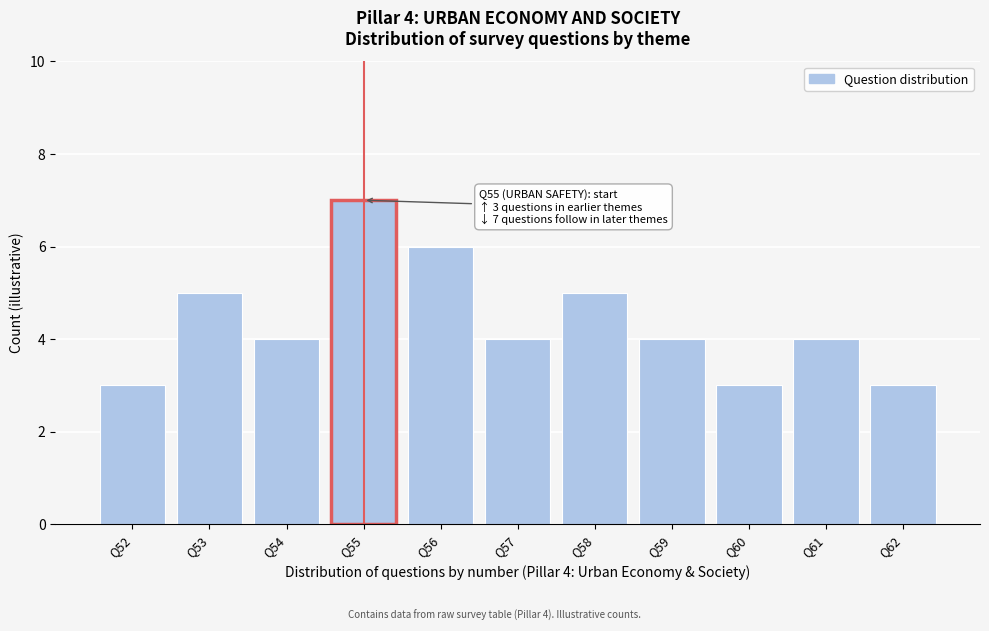

Reading right to left, extract all data points from this chart.

3	4	3	4	5	4	6	7	4	5	3